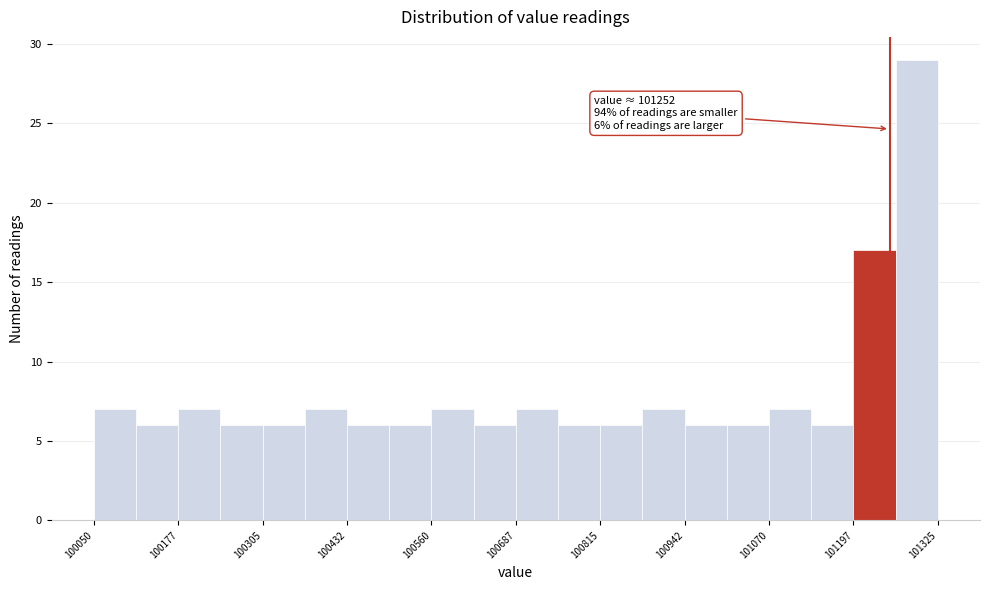

Read against the x-axis, roughly where is the centre of the tallest bar?

101300